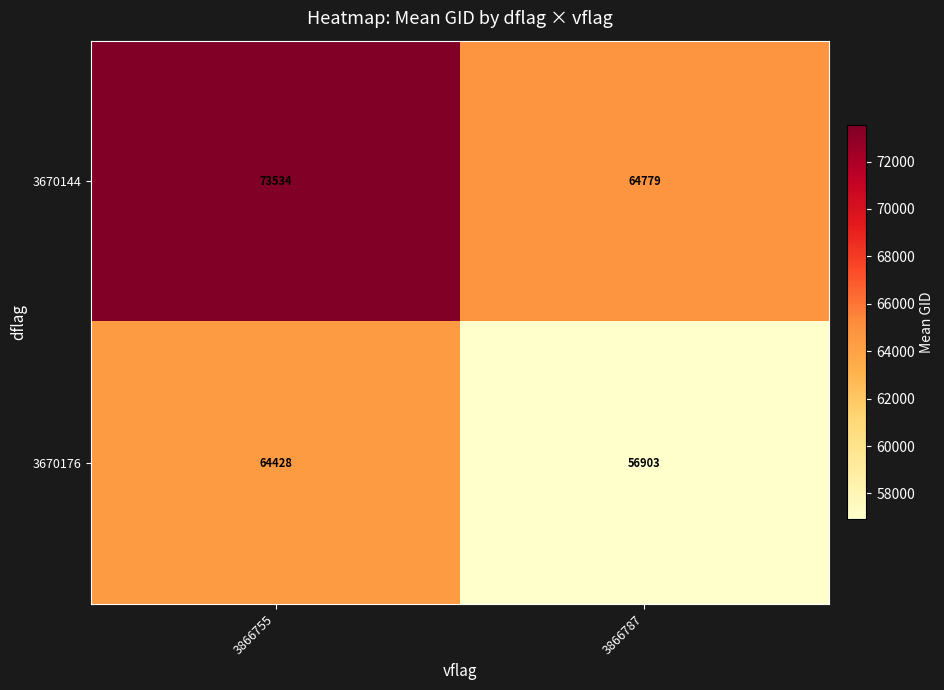

What is the minimum value shown in the chart?

56903